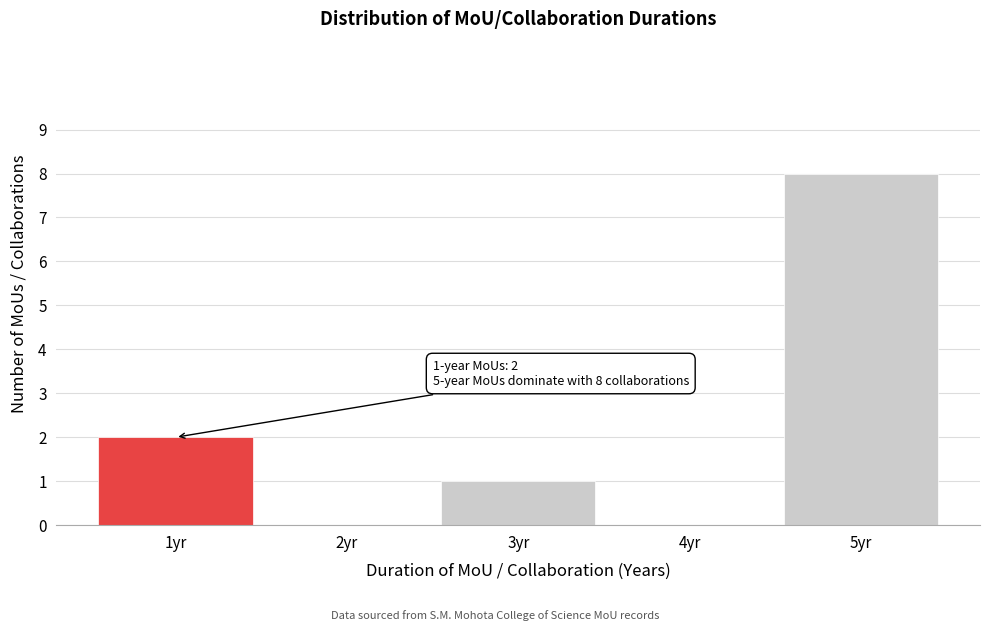

Reading right to left, transcribe all the data shown in this chart.

5yr=8	4yr=0	3yr=1	2yr=0	1yr=2